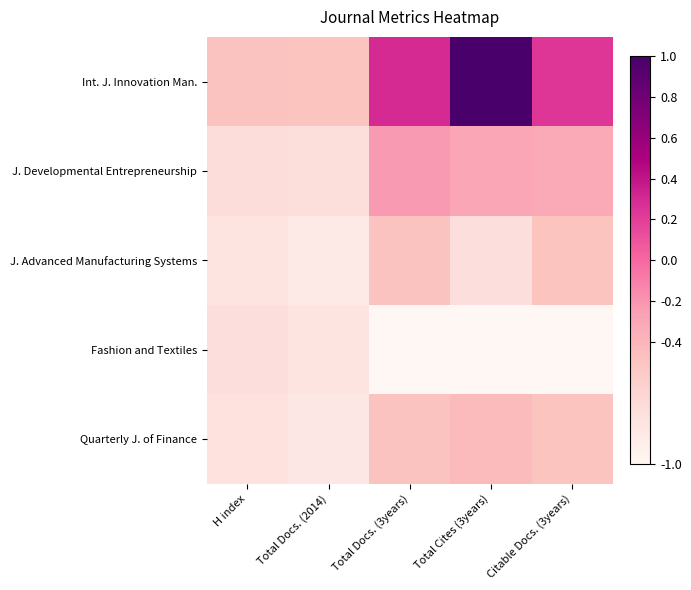

List the series in order of their peak value, lowest first.

Fashion and Textiles, J. Advanced Manufacturing Systems, Quarterly J. of Finance, J. Developmental Entrepreneurship, Int. J. Innovation Man.